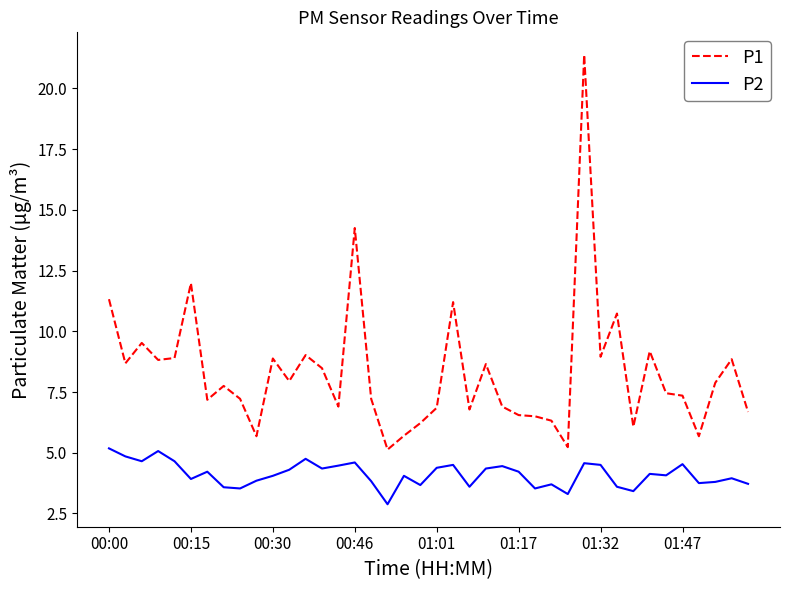

What is the smallest value displayed?

2.9